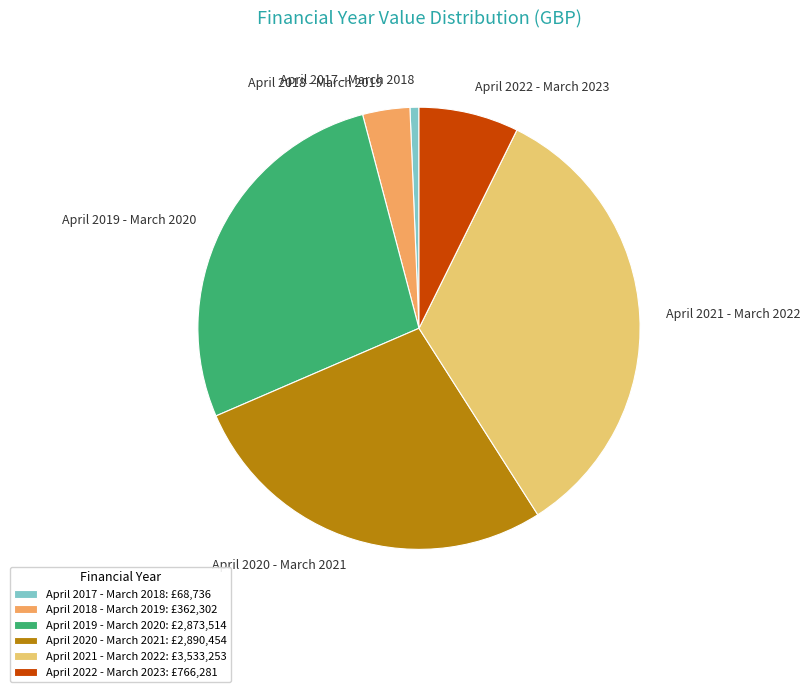

Approximately how many times larger is the value at April 2020 - March 2021 compared to April 2021 - March 2022?

0.8